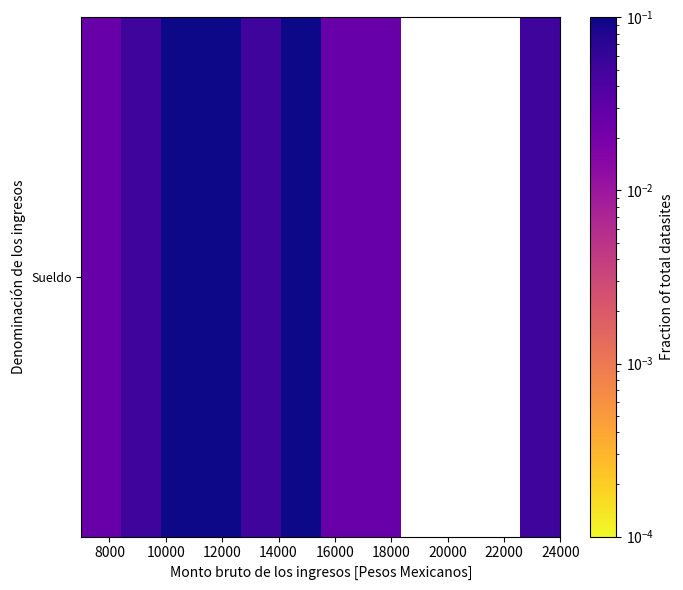

Which category has the highest value across all series?

10000